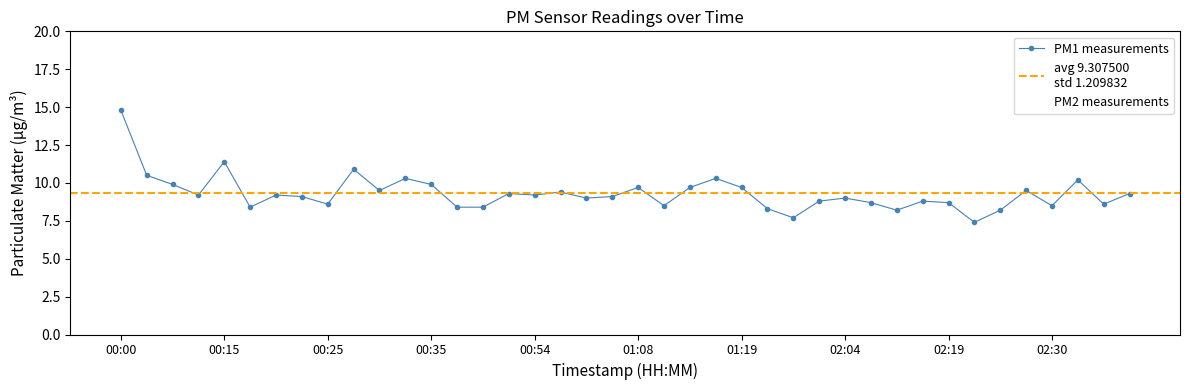

True or false: P1 and P2 cross at least once.

False